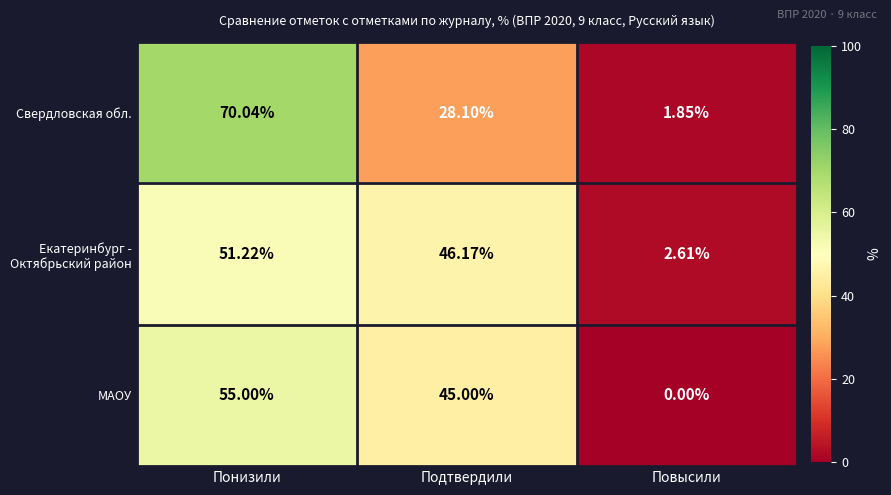

Between Понизили and Повысили, which series saw the biggest shift?

Свердловская обл.